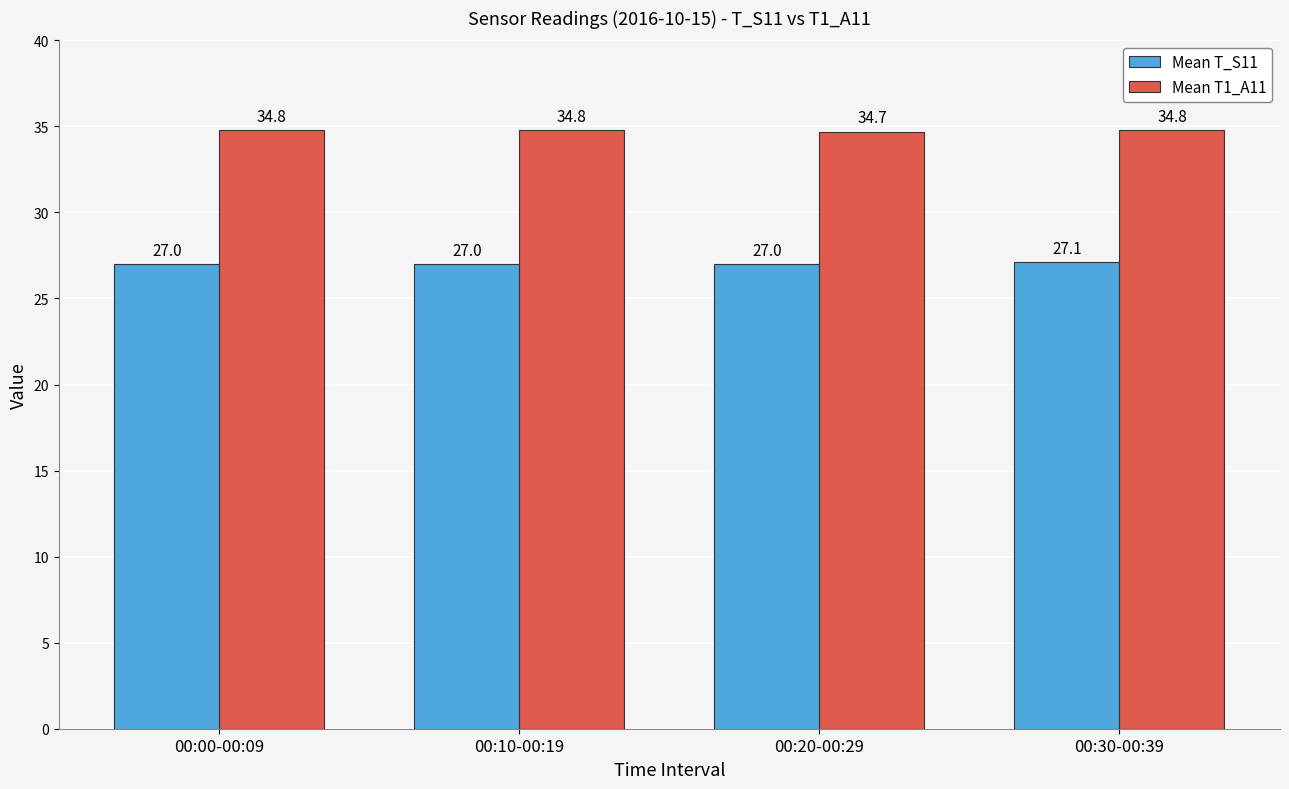

True or false: Mean T_S11 has a value of 41.2 at 00:20-00:29.

False